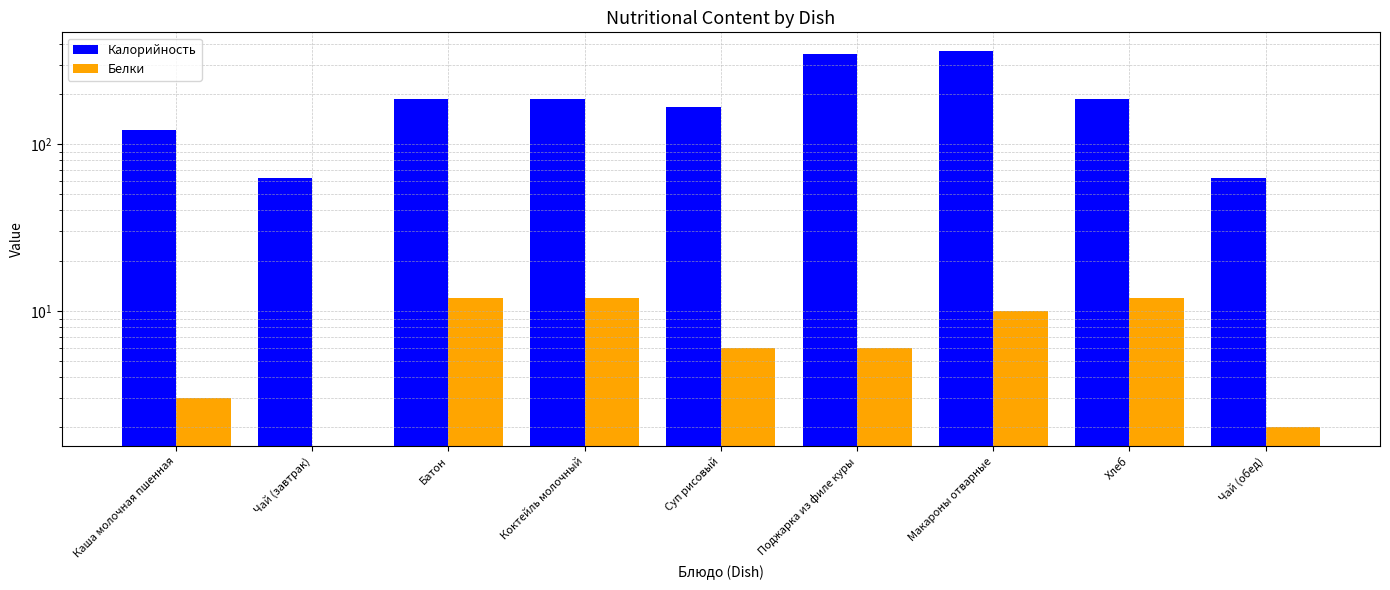

What is the maximum value shown in the chart?

361